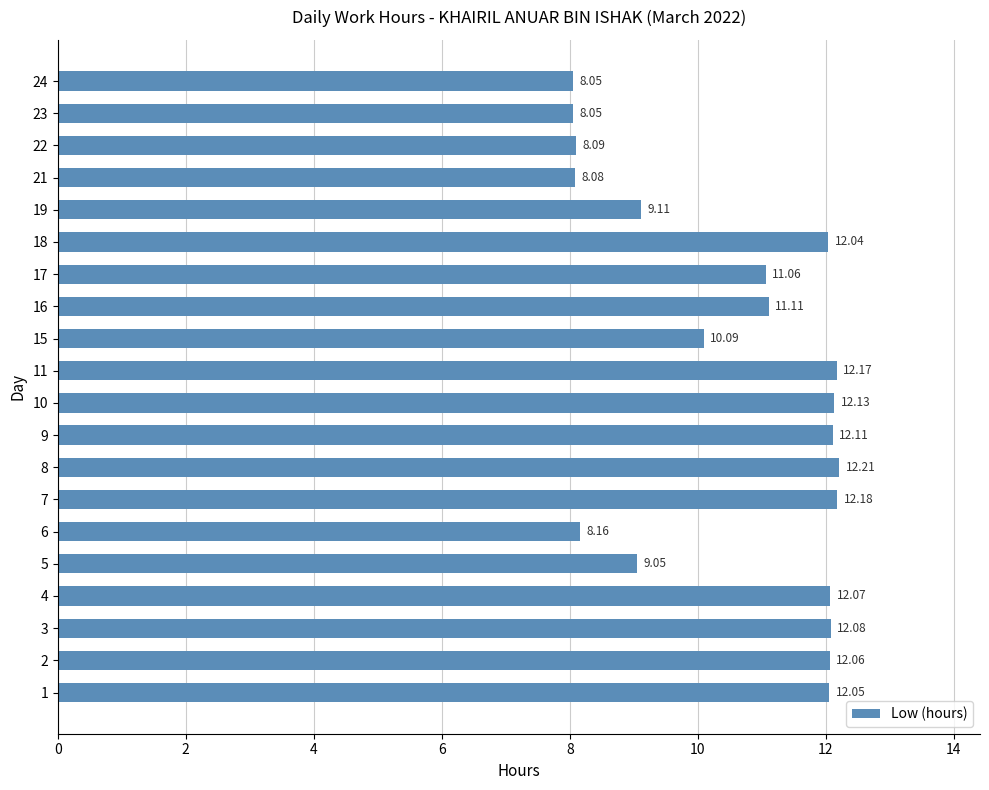

What is the average value?

10.6